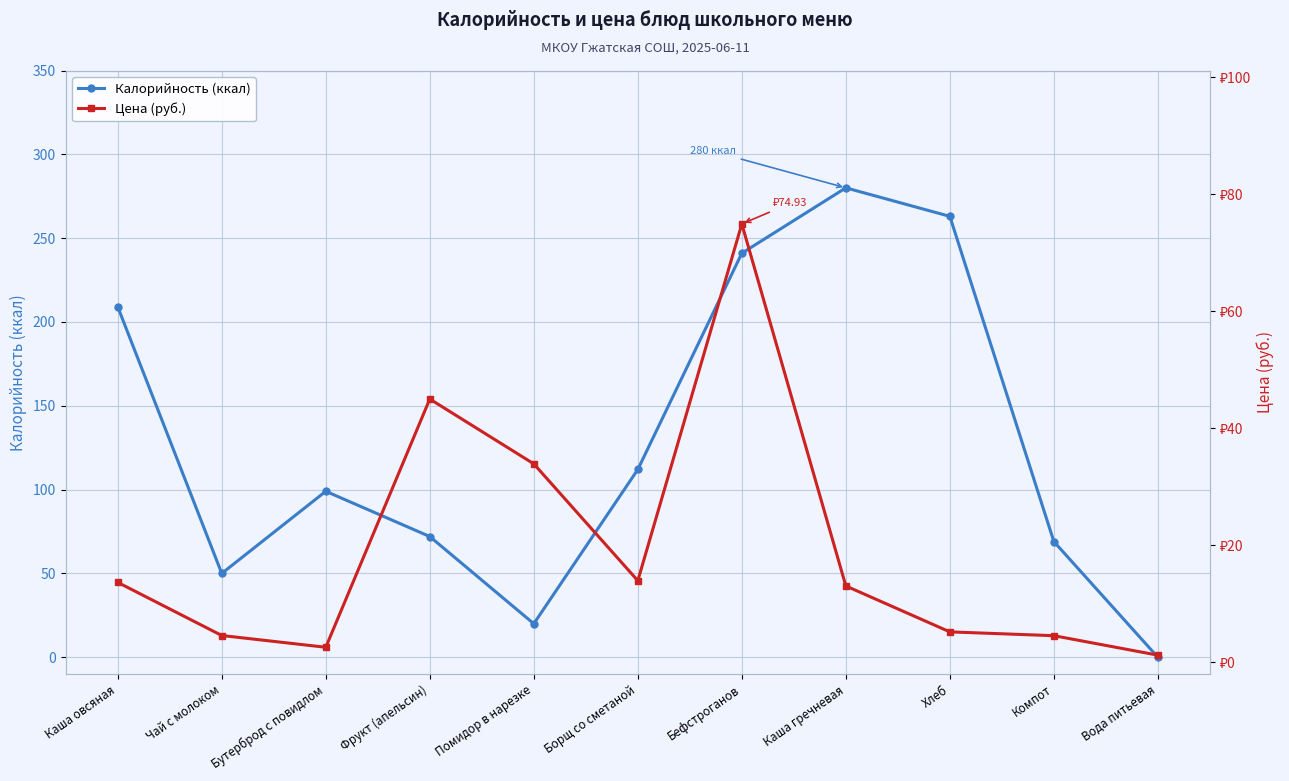

Where is the first local maximum for Цена (руб.)?

Фрукт (апельсин)